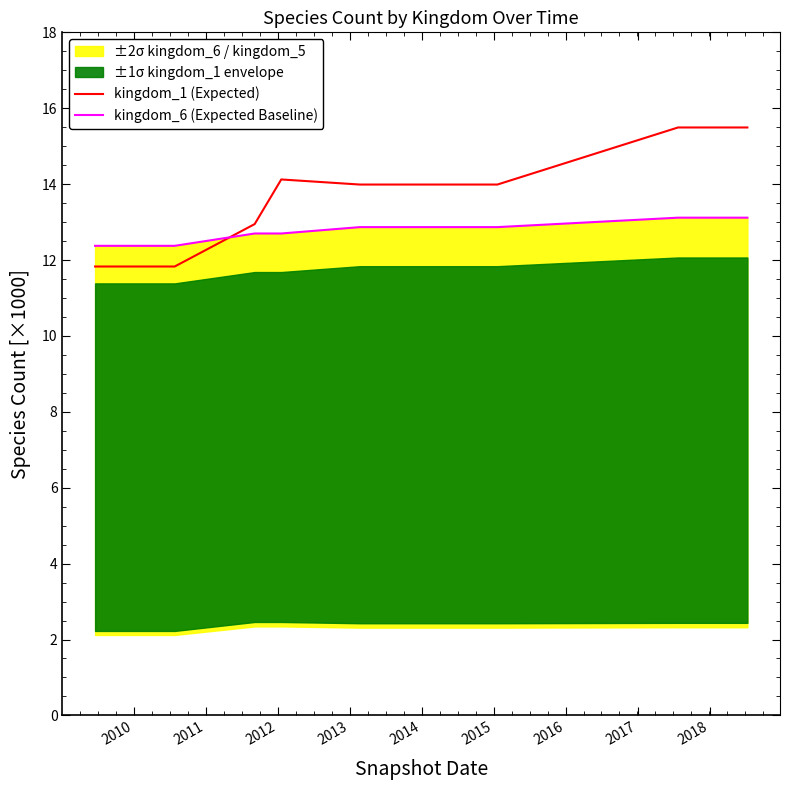

What is the lowest value of the kingdom_1 (Expected) series?

11.8